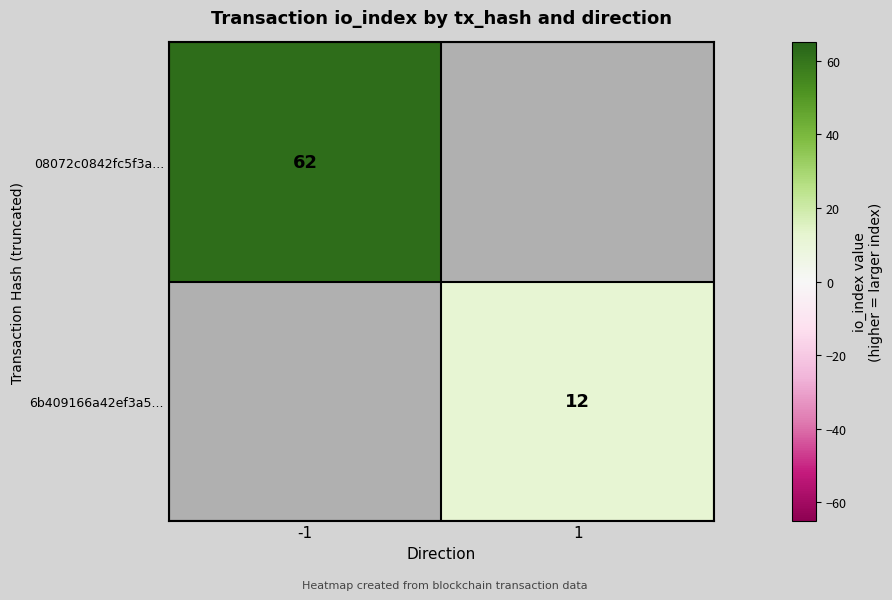

Is it true that 08072c0842fc5f3a... equals 81 at -1?

False